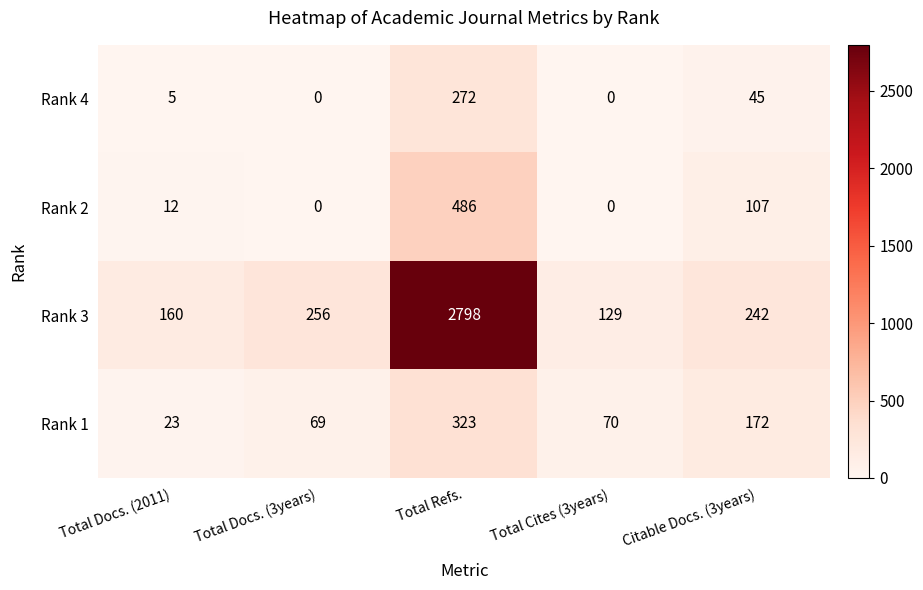

Which series has the largest range (max minus min)?

Rank 3